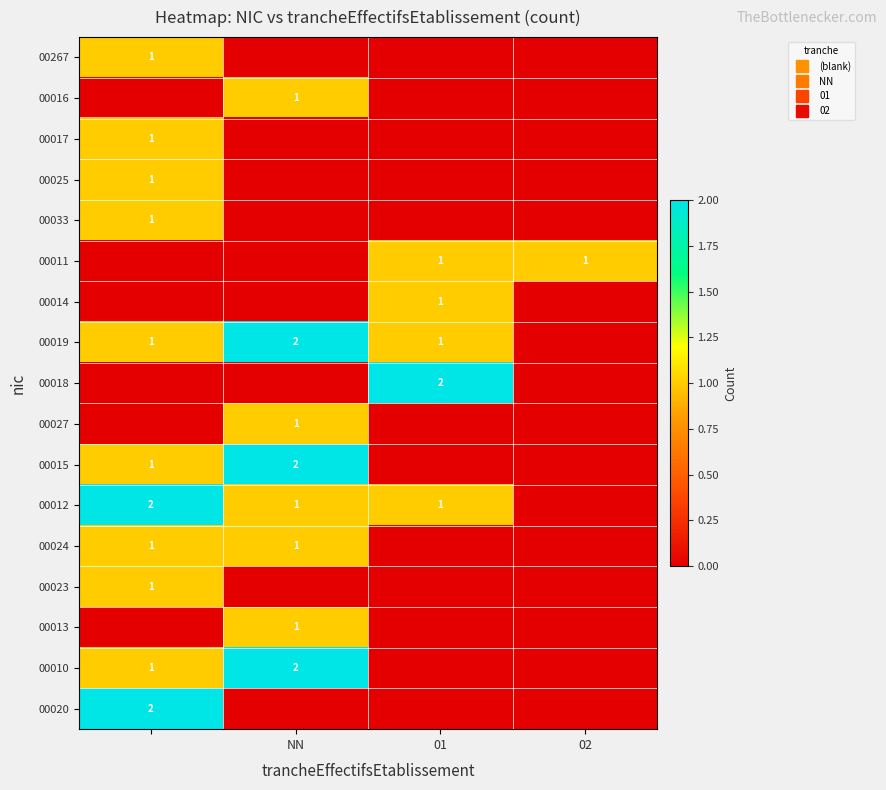

Which has a higher value, 01 or 02?

01